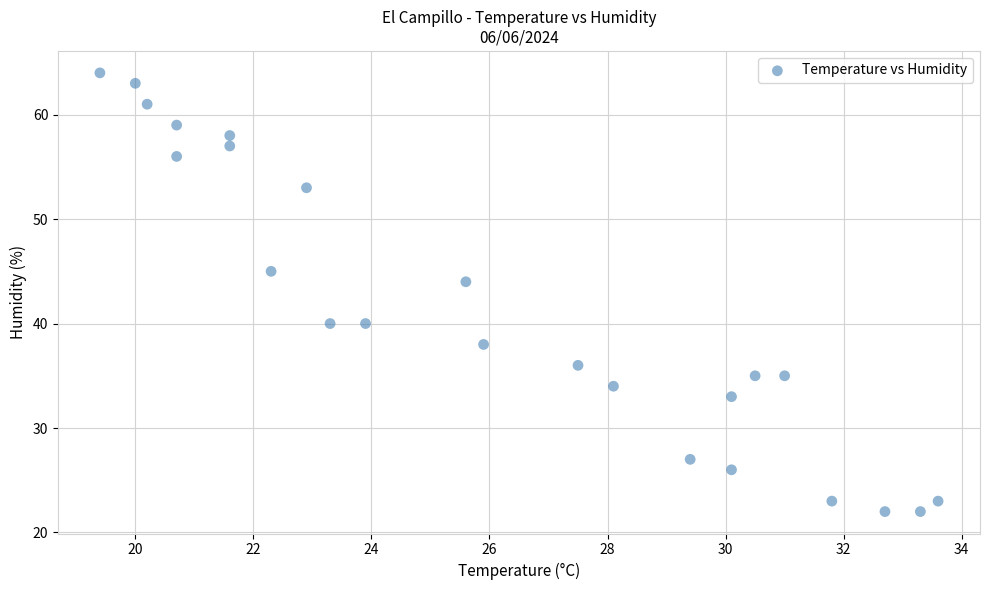

What is the range of Y values (max minus min)?

42